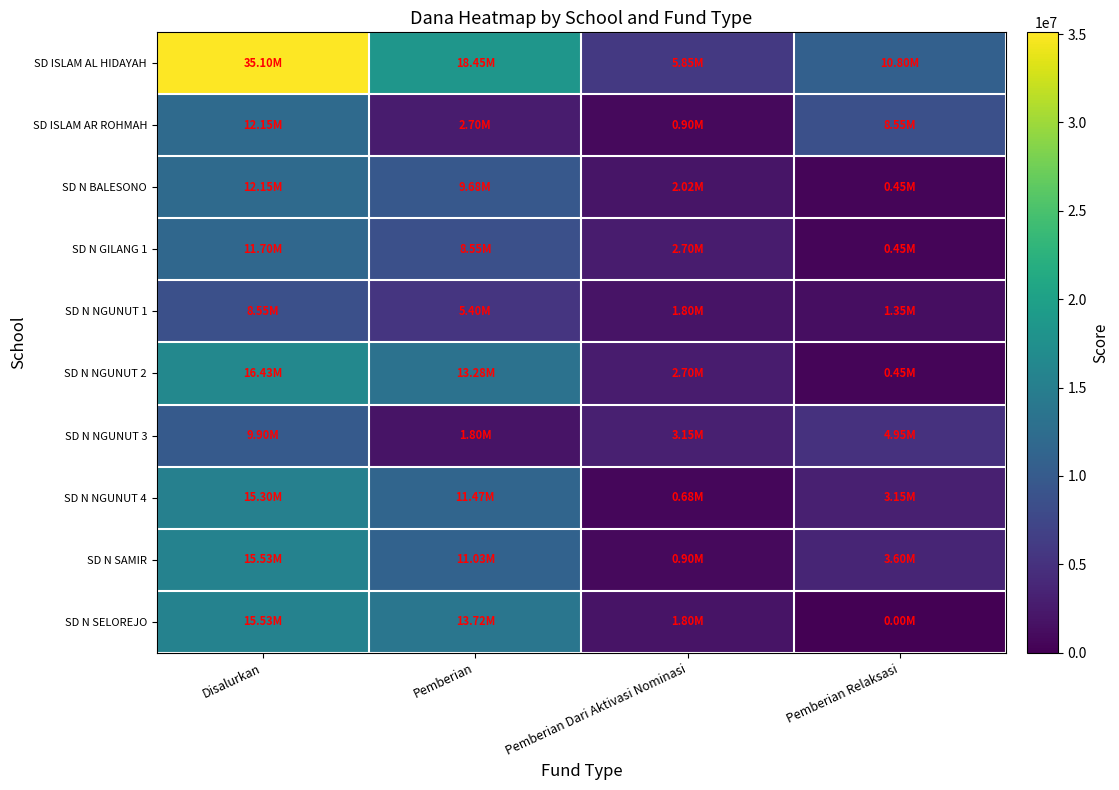

List the series in order of their peak value, lowest first.

SD N NGUNUT 1, SD N NGUNUT 3, SD N GILANG 1, SD ISLAM AR ROHMAH, SD N BALESONO, SD N NGUNUT 4, SD N SAMIR, SD N SELOREJO, SD N NGUNUT 2, SD ISLAM AL HIDAYAH